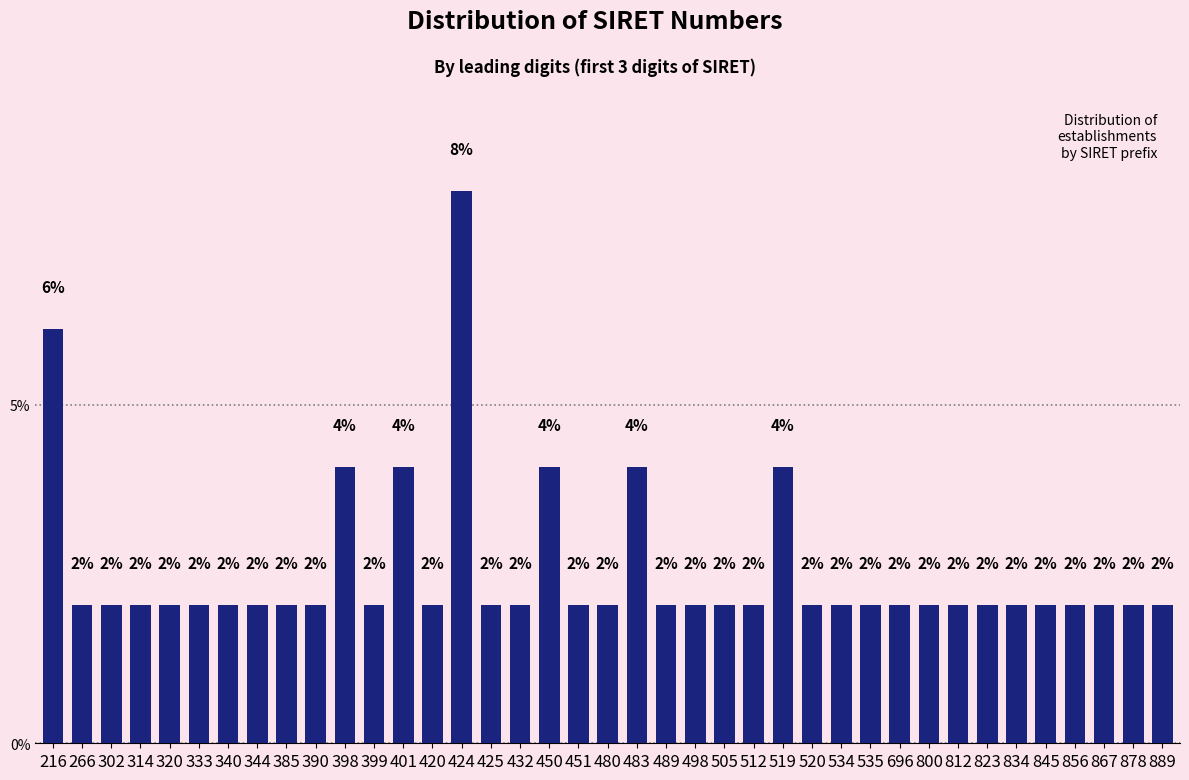

Is it true that the value at 450 is 4.1?

True